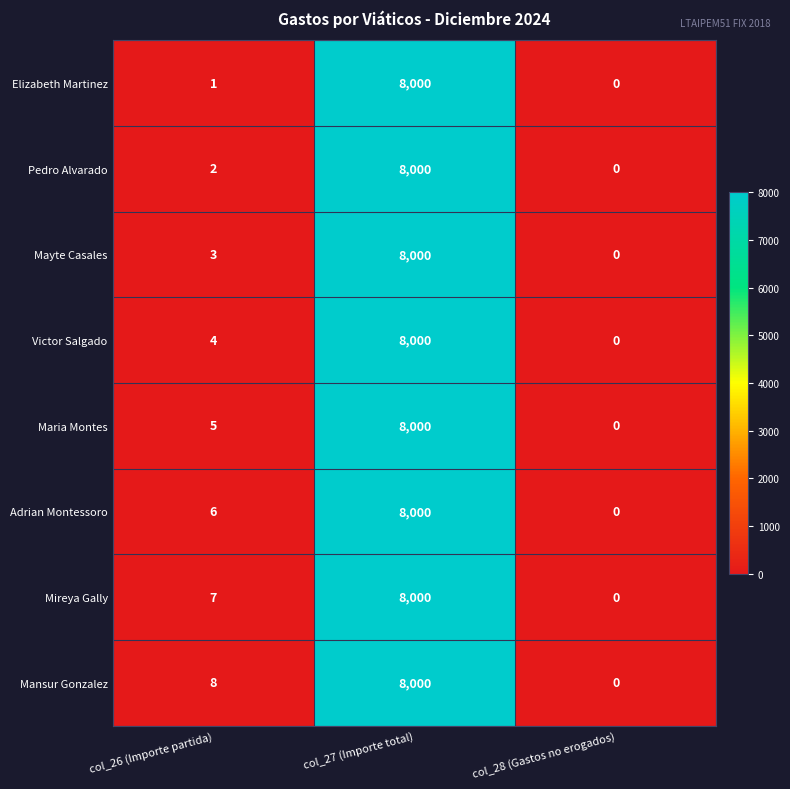

How many categories are shown in the chart?

3